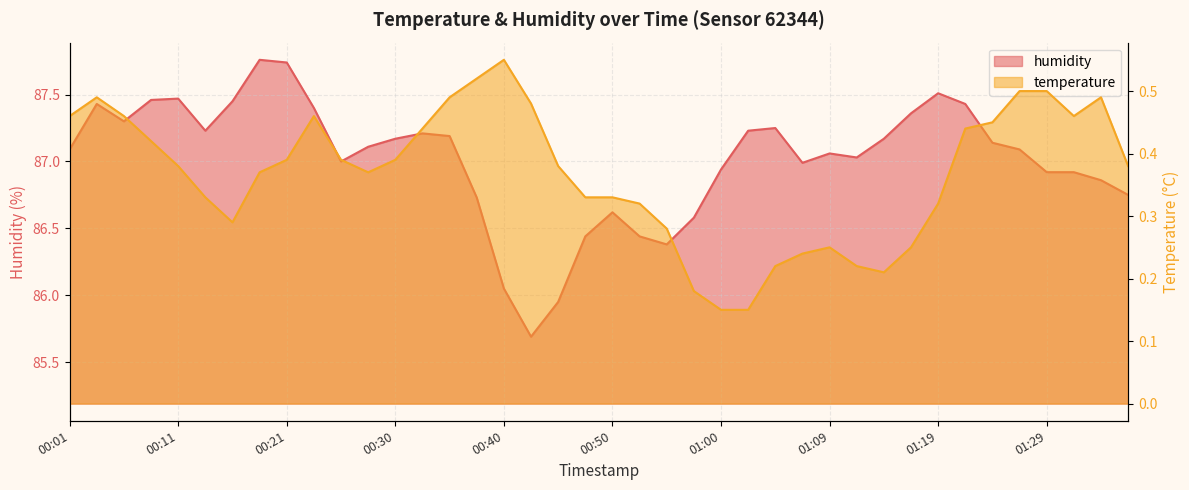

The value of temperature at 00:01 is 0.5. True or false?

True